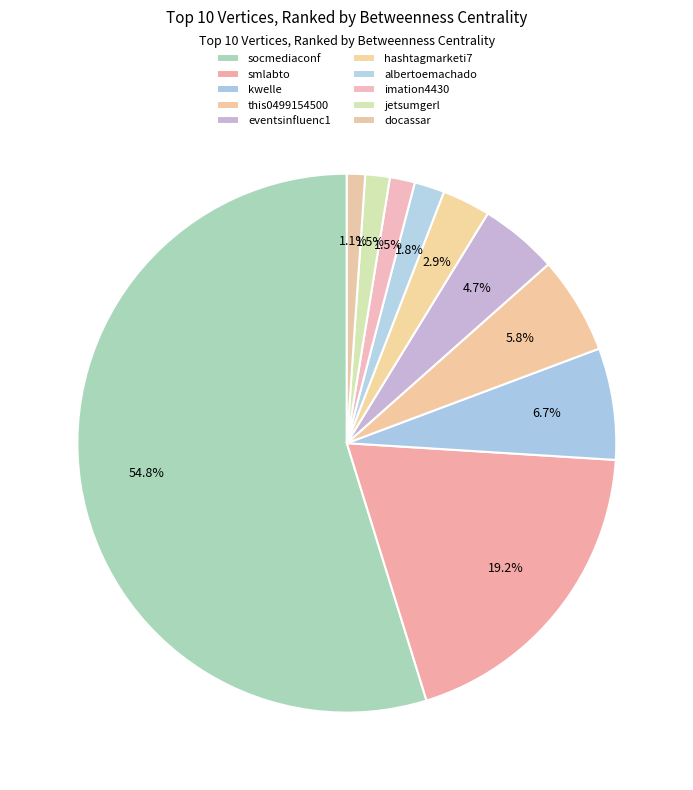

To the nearest percent, what is the difference between the largest and smallest slice percentages?

54%